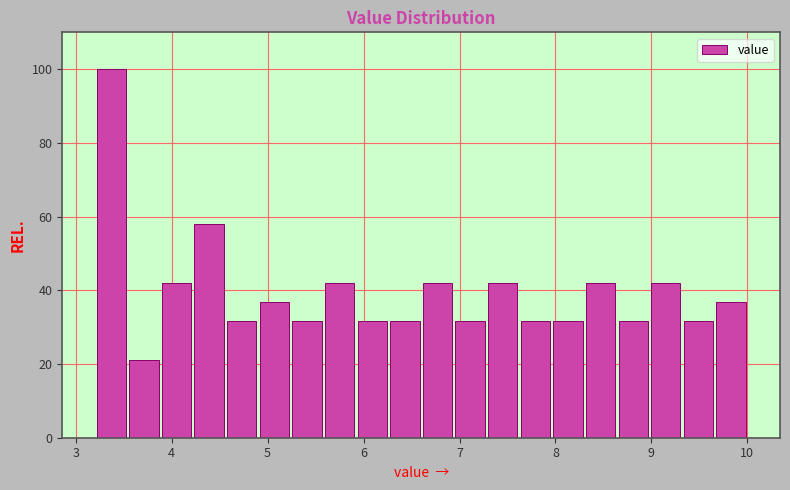

Around what value on the x-axis is the tallest bar? Give the approximate position of its centre, as read against the axis.

3.4